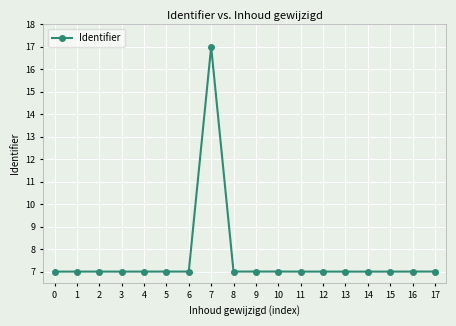

Reading right to left, transcribe all the data shown in this chart.

17=7.0	16=7.0	15=7.0	14=7.0	13=7.0	12=7.0	11=7.0	10=7.0	9=7.0	8=7.0	7=17.0	6=7.0	5=7.0	4=7.0	3=7.0	2=7.0	1=7.0	0=7.0